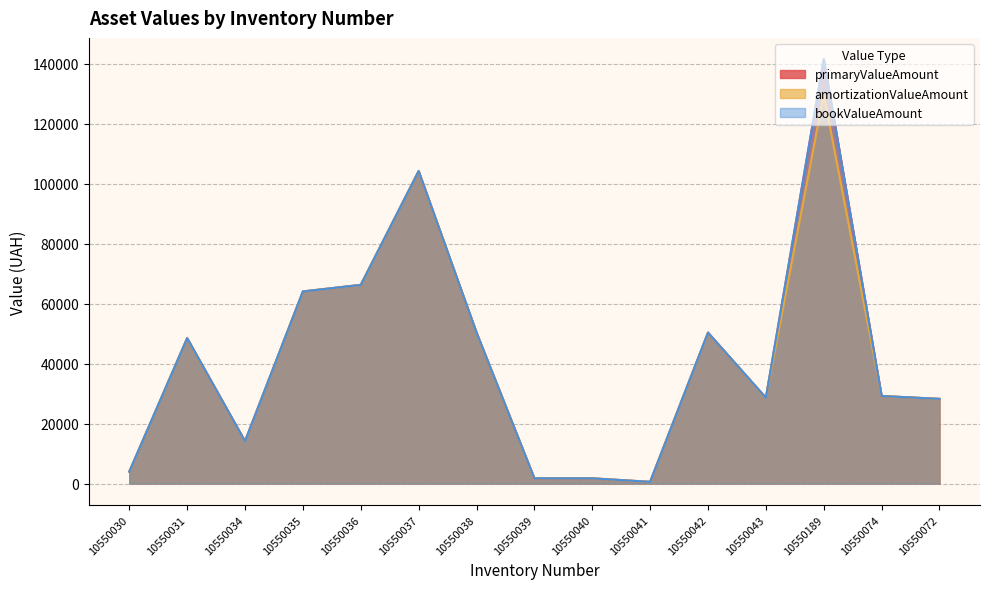

Rank the categories by amortizationValueAmount value from lowest to highest.

10550041, 10550039, 10550040, 10550030, 10550034, 10550072, 10550043, 10550074, 10550031, 10550042, 10550038, 10550035, 10550036, 10550037, 10550189